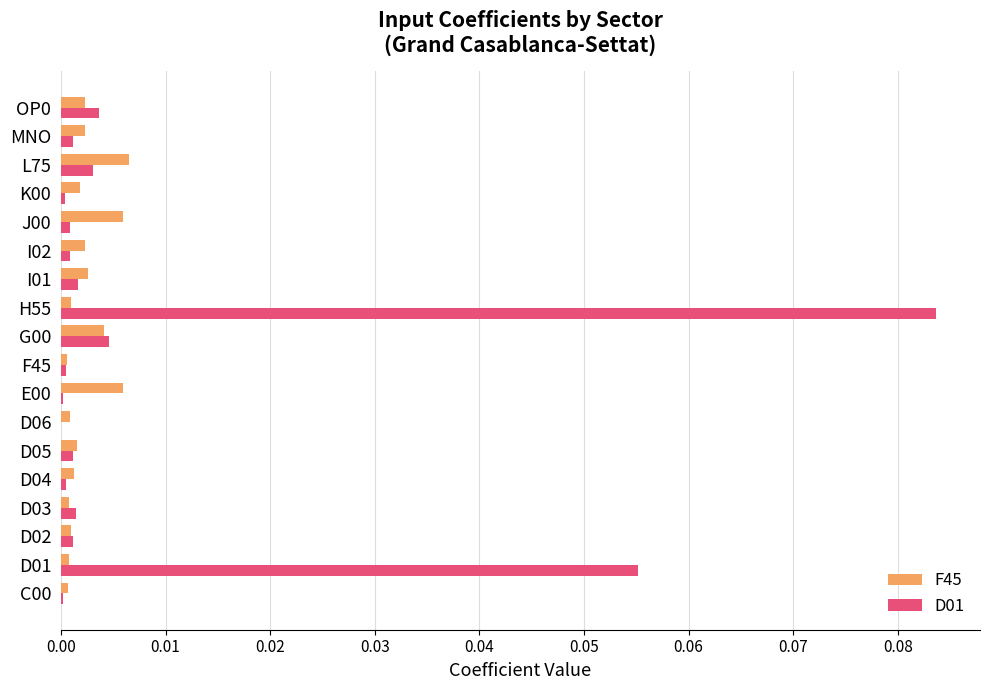

At which category is the sum across all series the highest?

H55